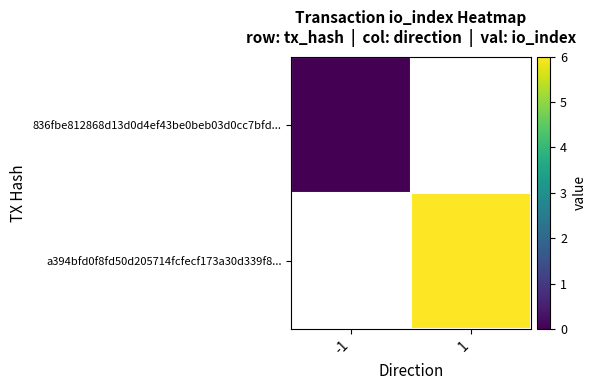

Count the number of categories in the chart.

2